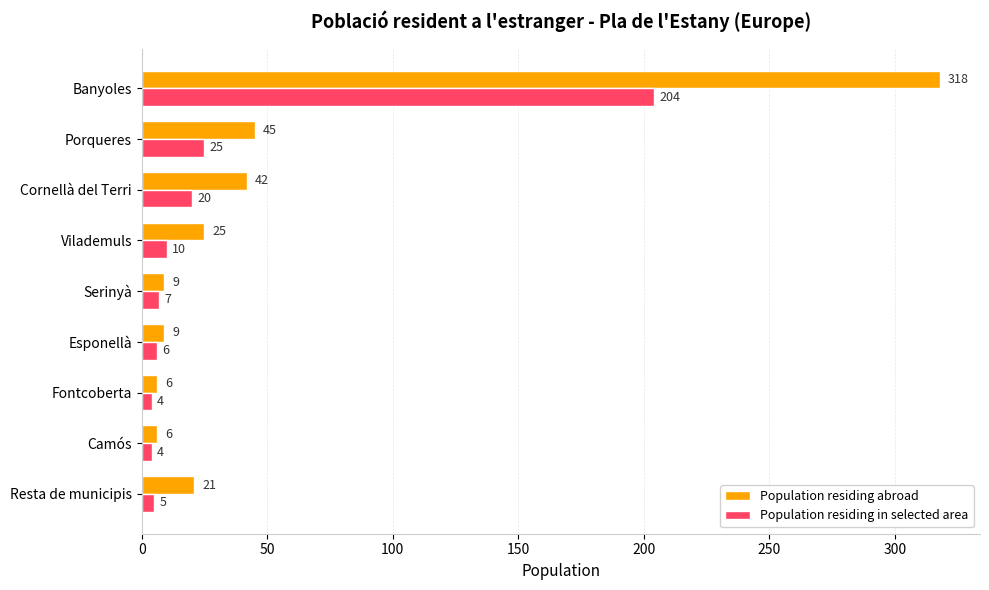

What is the approximate value of Population residing abroad at Fontcoberta, to the nearest 10?

10